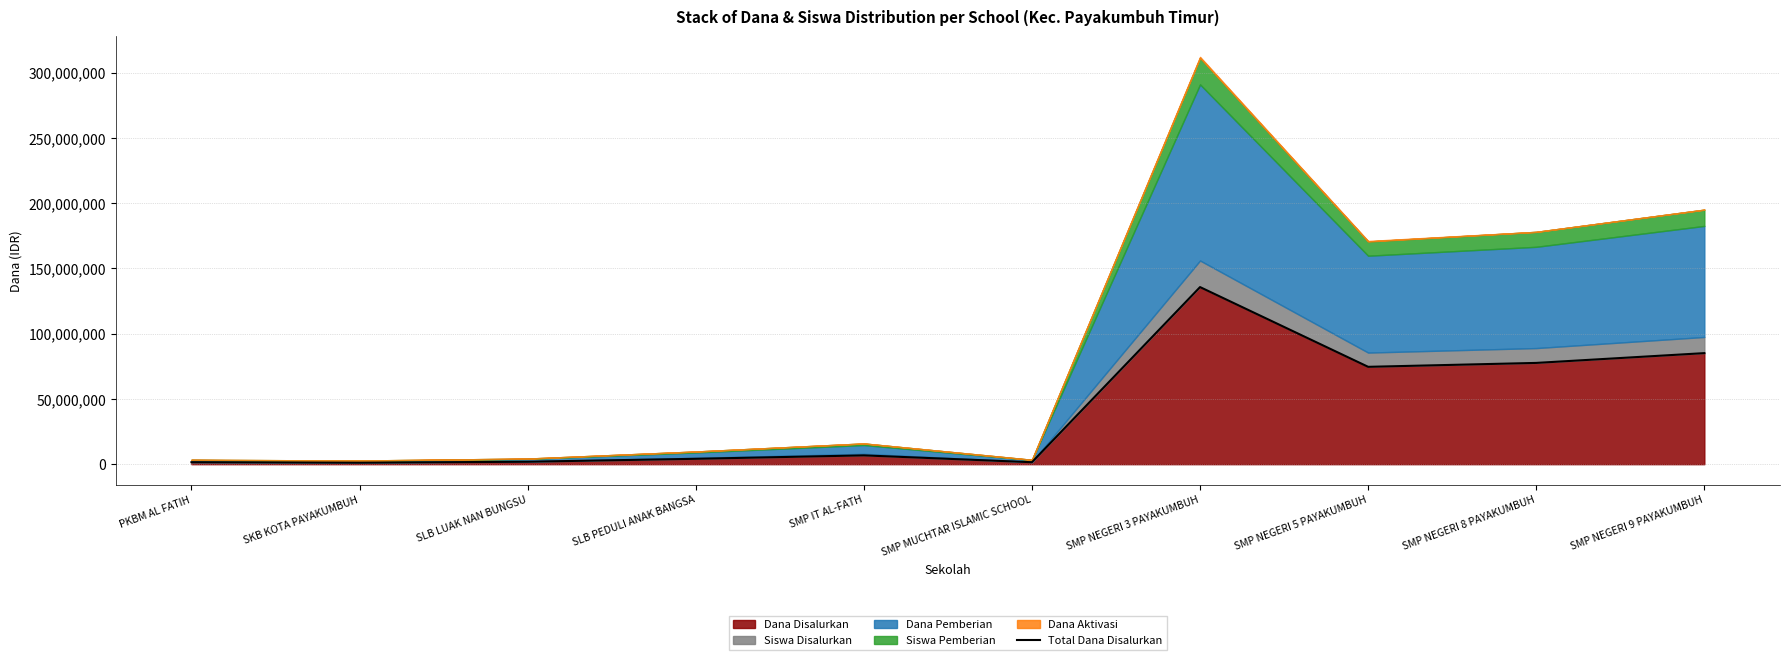

What is the difference between the values at SKB KOTA PAYAKUMBUH and SMP NEGERI 8 PAYAKUMBUH?

76500000